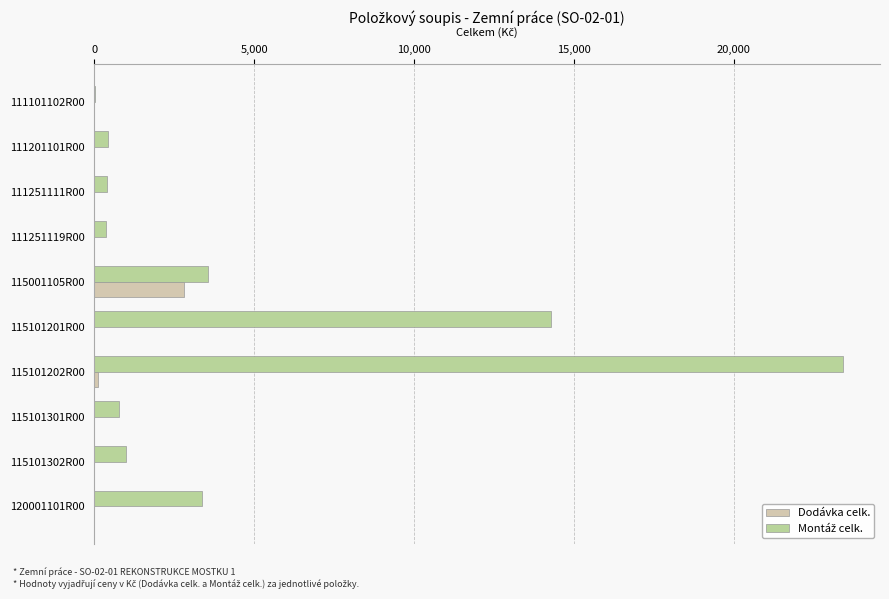

How many distinct data groups are displayed?

2